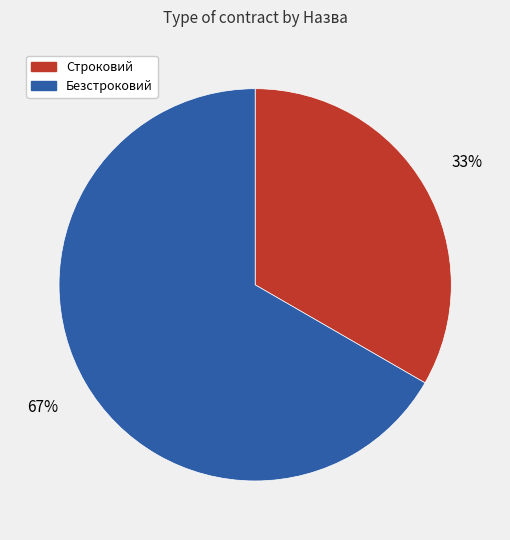

Is the sum of Безстроковий and Строковий greater than half?

Yes